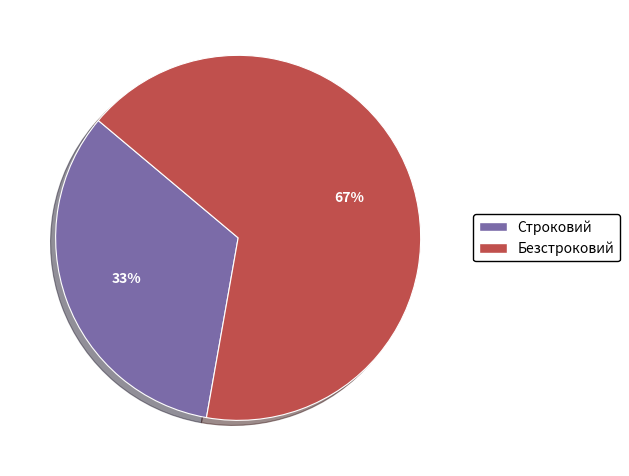

To the nearest percent, what is the average slice percentage?

50%